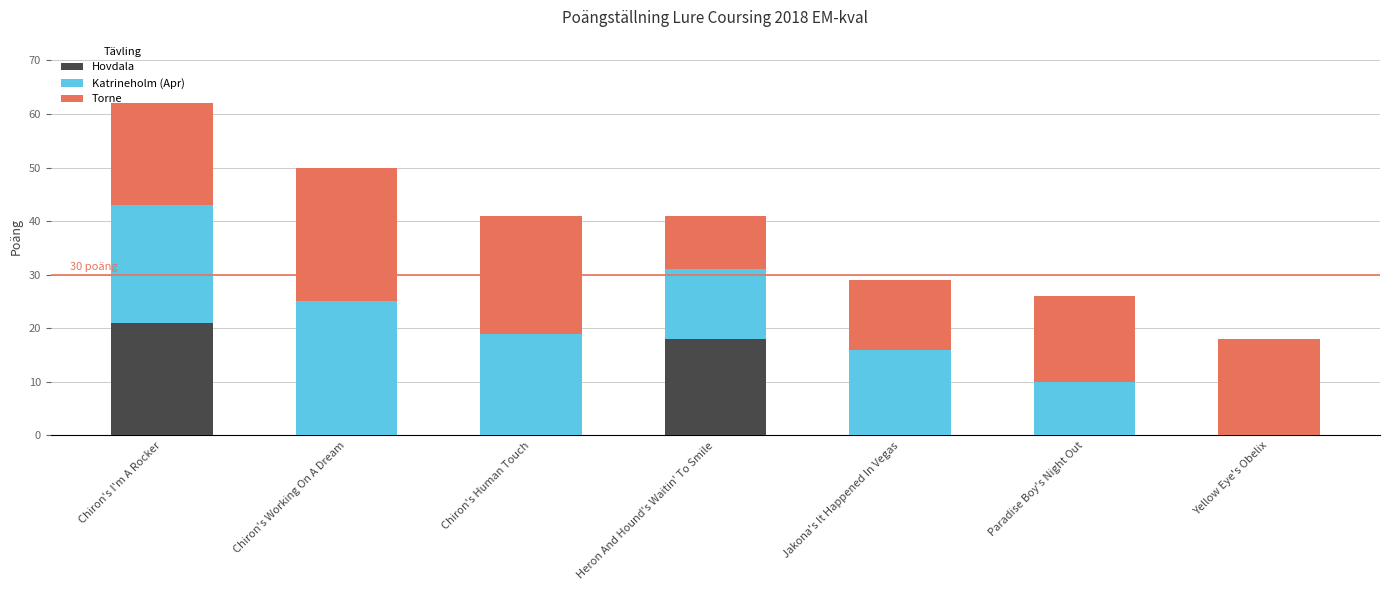

True or false: Hovdala has a value of 21 at Chiron's I'm A Rocker.

True